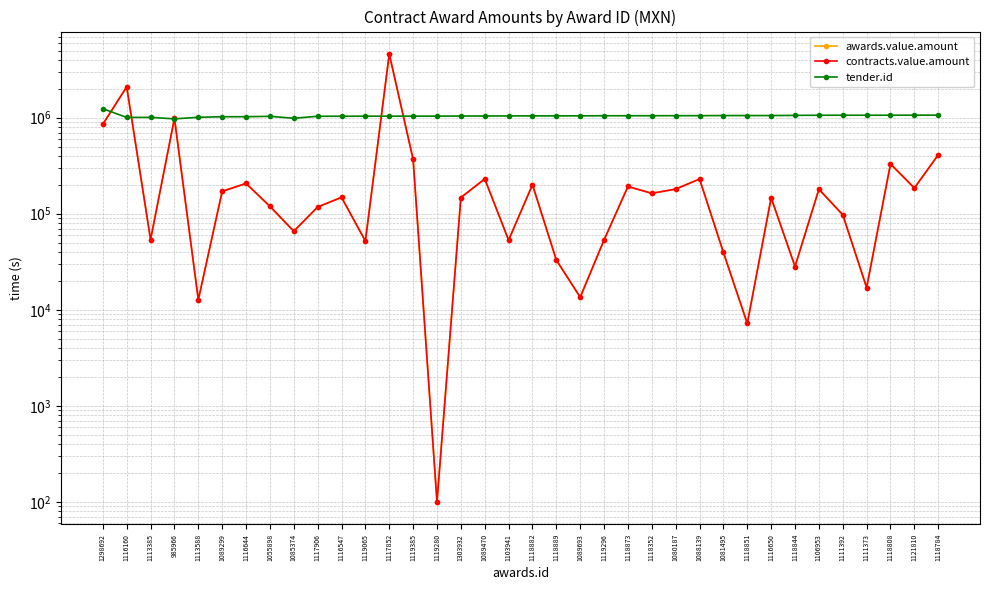

List the labels in order of awards.value.amount value, smallest first.

1119280, 1118851, 1113588, 1089693, 1111373, 1118844, 1118889, 1081495, 1119065, 1103941, 1119296, 1113385, 1085374, 1111392, 1117906, 1055898, 1116650, 1303932, 1116547, 1118352, 1089299, 1106953, 1080187, 1121810, 1118873, 1118882, 1116644, 1088139, 1089470, 1118808, 1119385, 1118784, 1298692, 985966, 1116160, 1117852